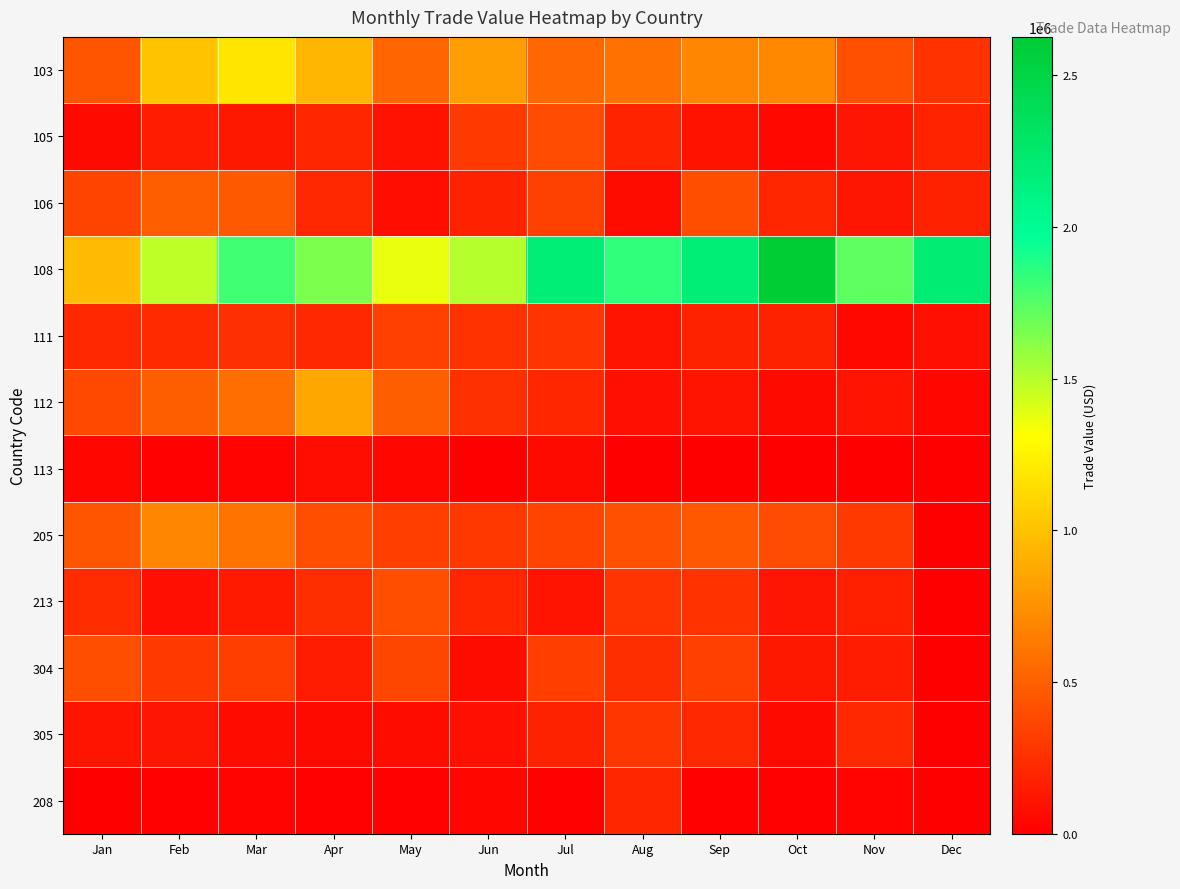

Which series has the largest total across all categories?

108